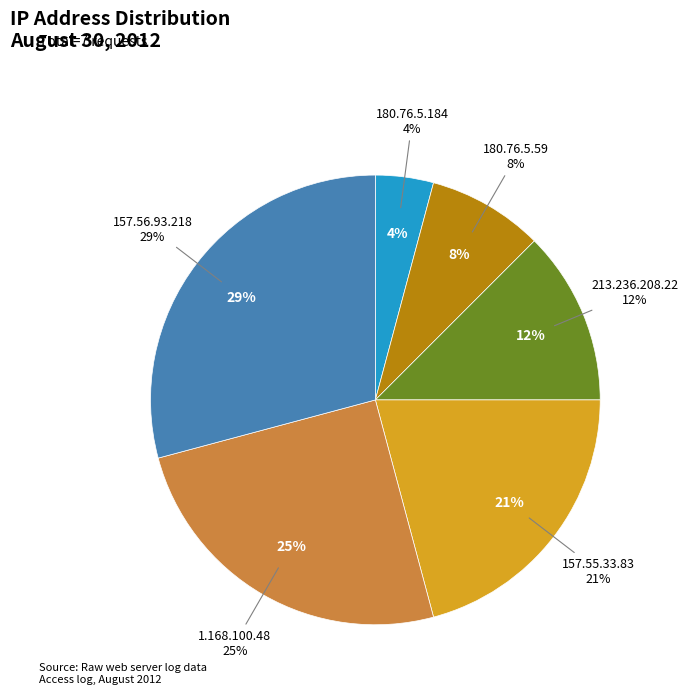

Rank the categories by value from lowest to highest.

180.76.5.184, 180.76.5.59, 213.236.208.22, 157.55.33.83, 1.168.100.48, 157.56.93.218